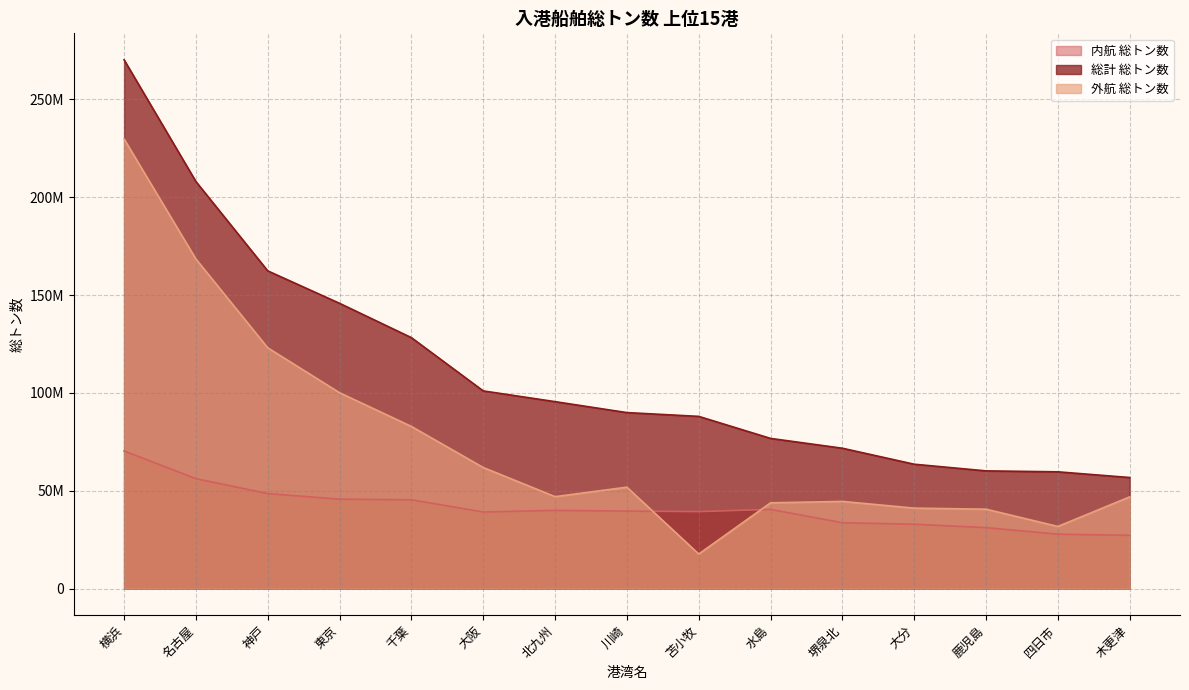

At which category is the sum across all series the highest?

横浜